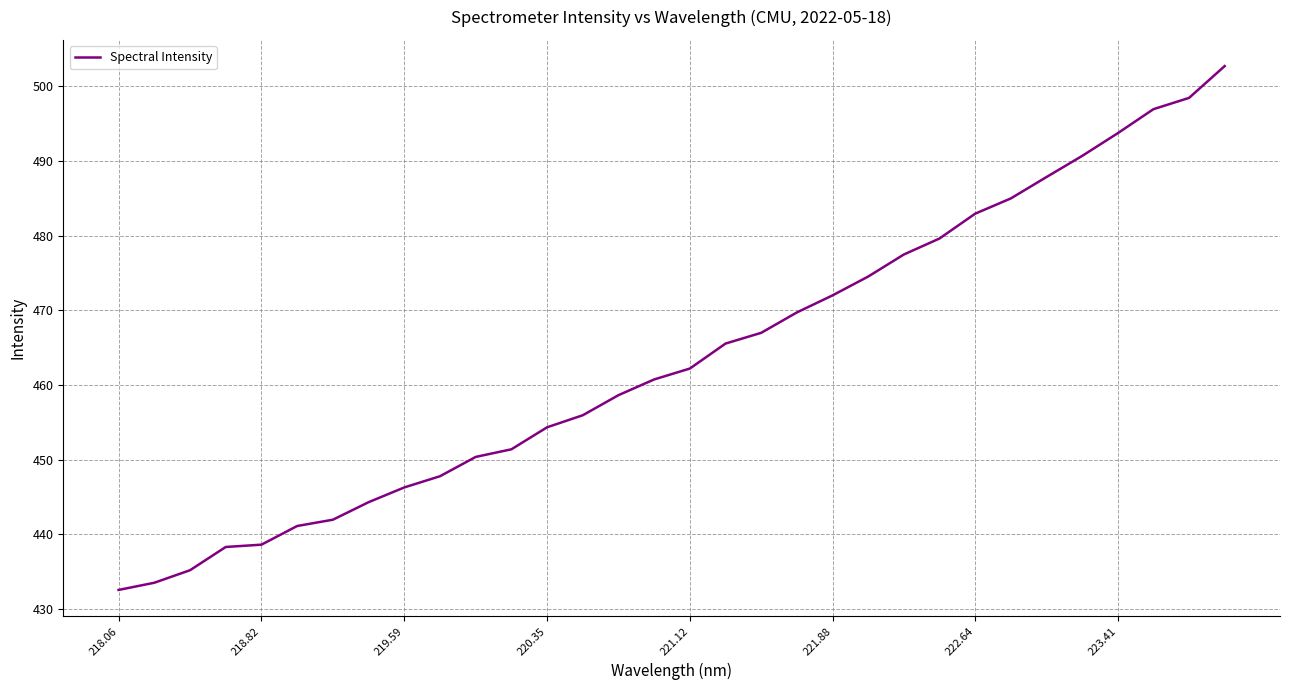

What is the maximum value shown in the chart?

502.7